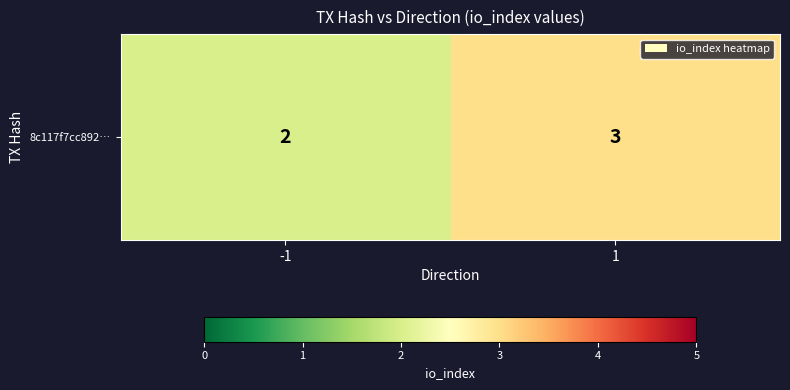

How many data points are less than 3?

1